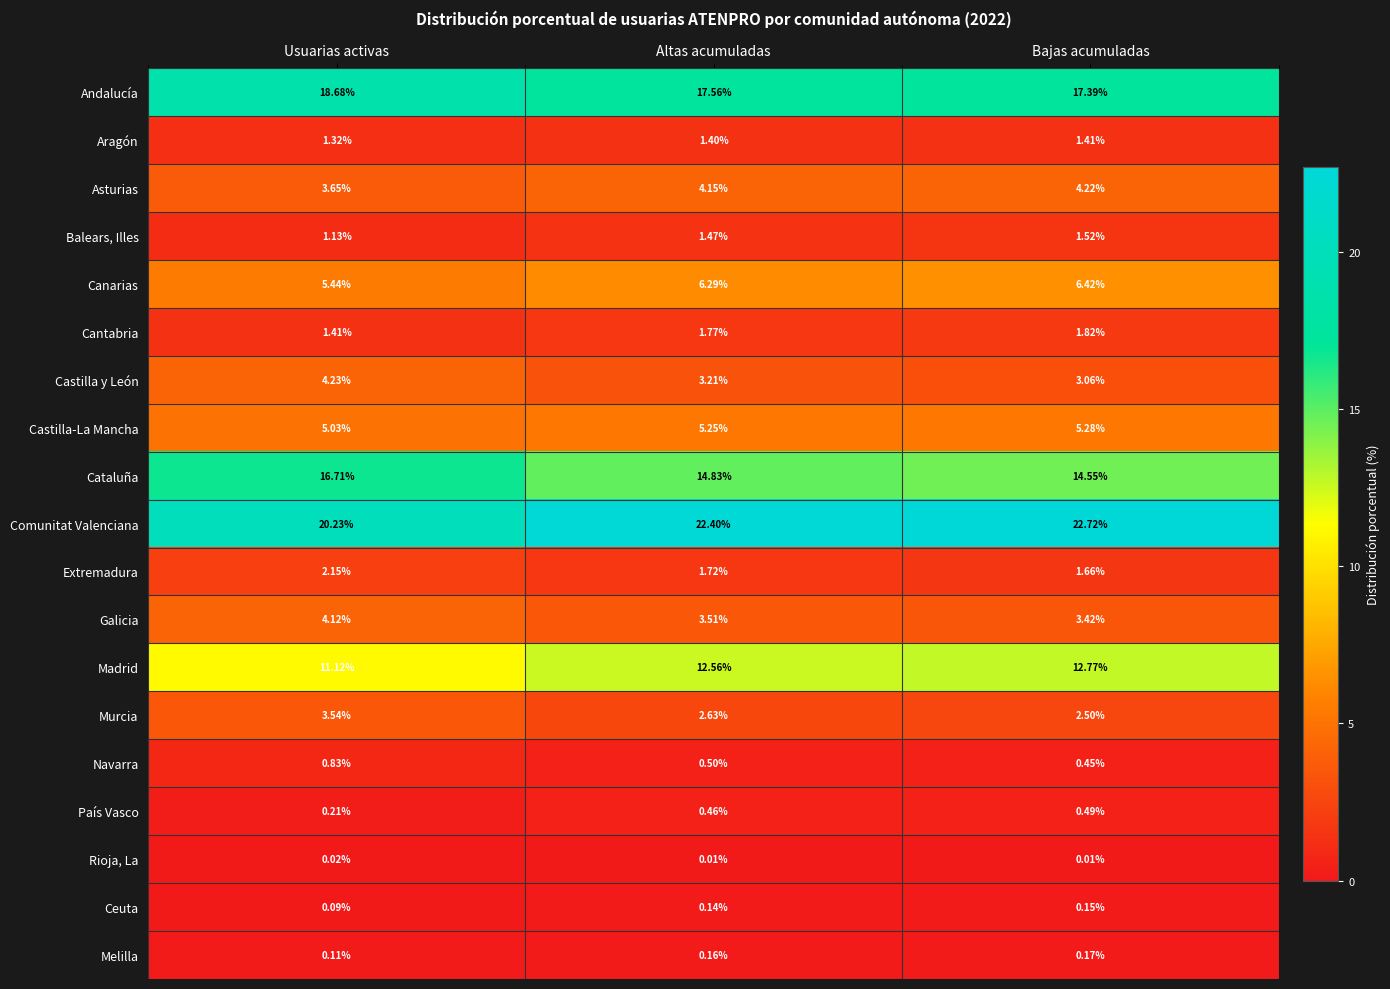

Which category has the lowest value in the Extremadura series?

Bajas acumuladas